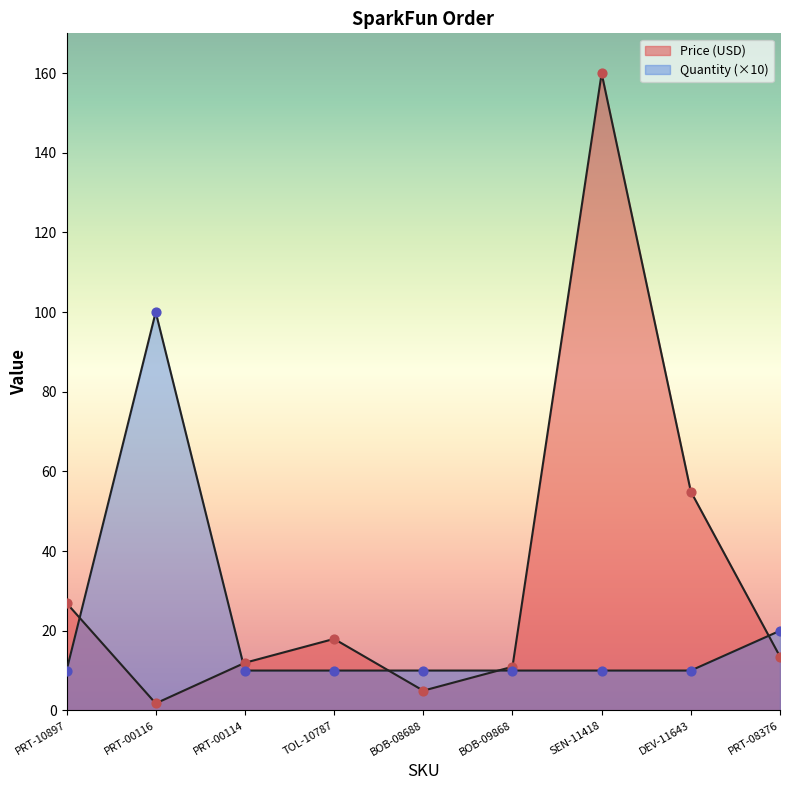

Which series has the largest total across all categories?

Price (USD)